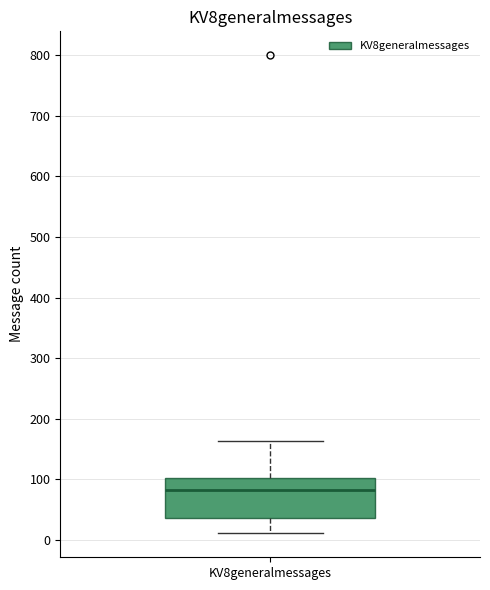

Transcribe this box plot: give where the median line is, the range the box spans, and where the two whiskers end, as read against the y-axis. The values are not printed on the chart, so give them approximately, as read against the axis.

median 80, box 40 to 100, whiskers 10 to 160